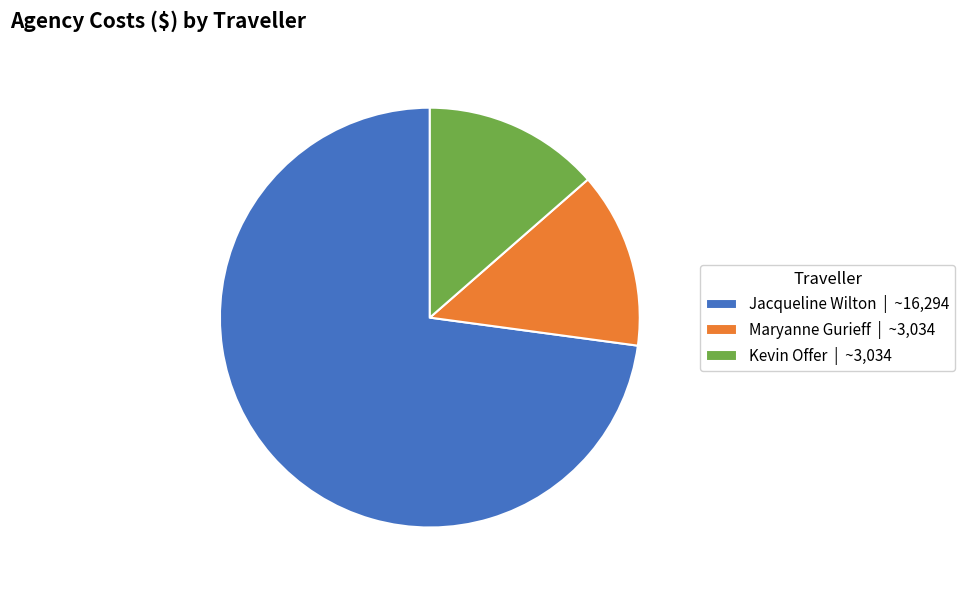

What is the largest slice in the pie chart?

Jacqueline Wilton